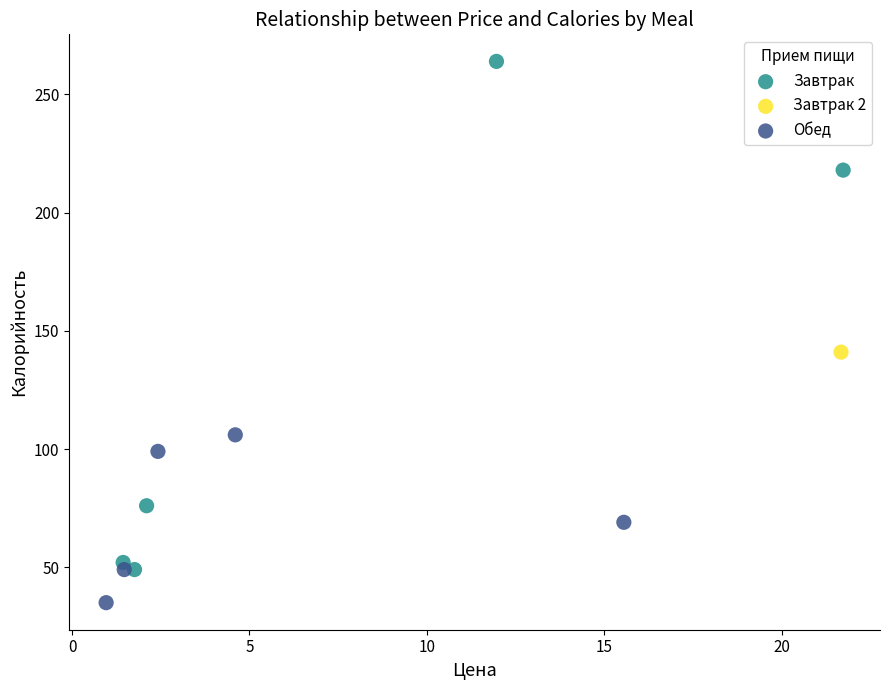

What are all the series names shown in the legend?

Завтрак, Завтрак 2, Обед